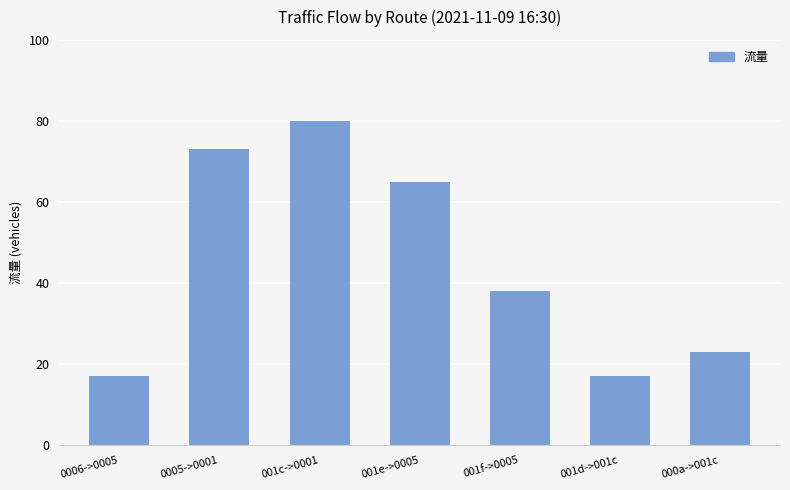

What is the greatest value displayed?

80